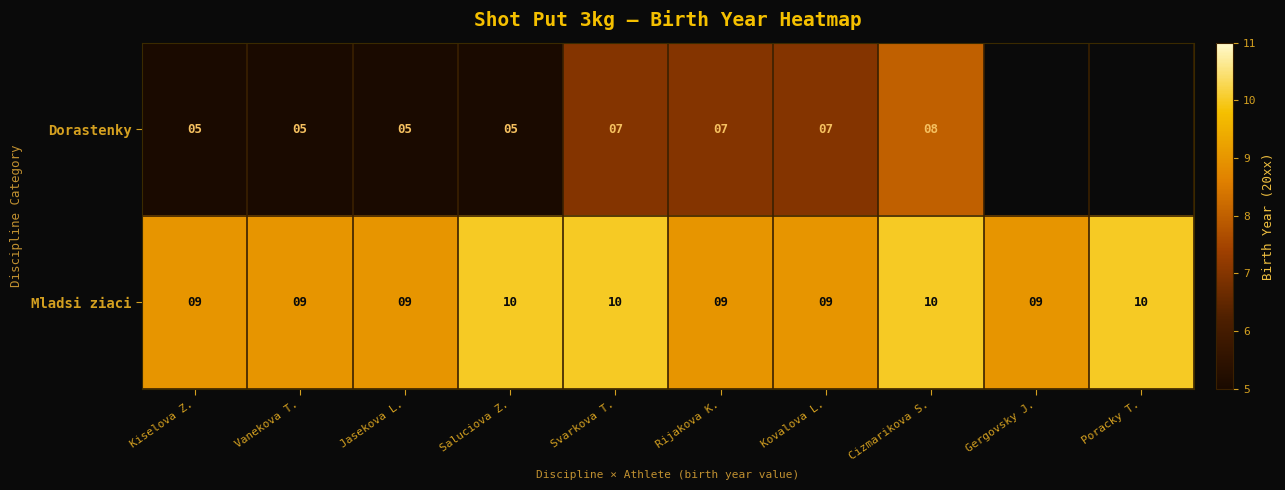

Which category has the lowest value across all series?

Kiselova Z.